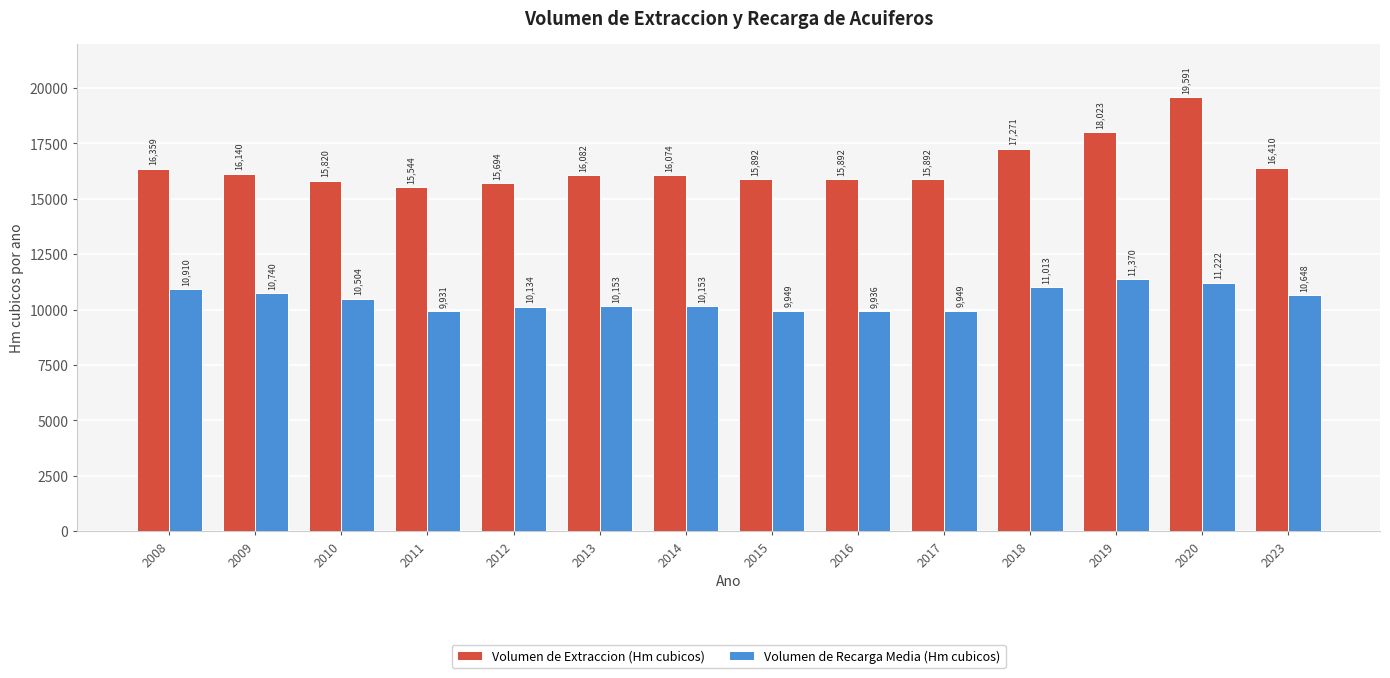

What is the difference between the Volumen de Extraccion (Hm cubicos) values at 2017 and 2023?

518.3